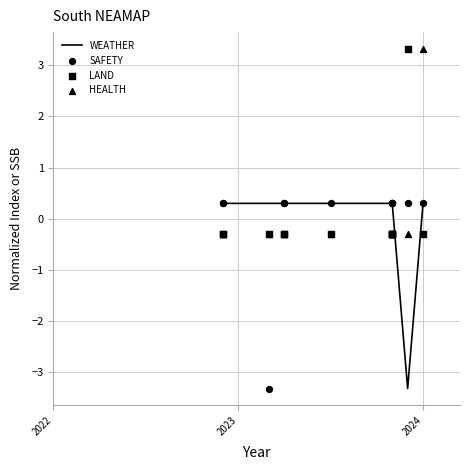

Which series has the widest spread of Y values?

WEATHER